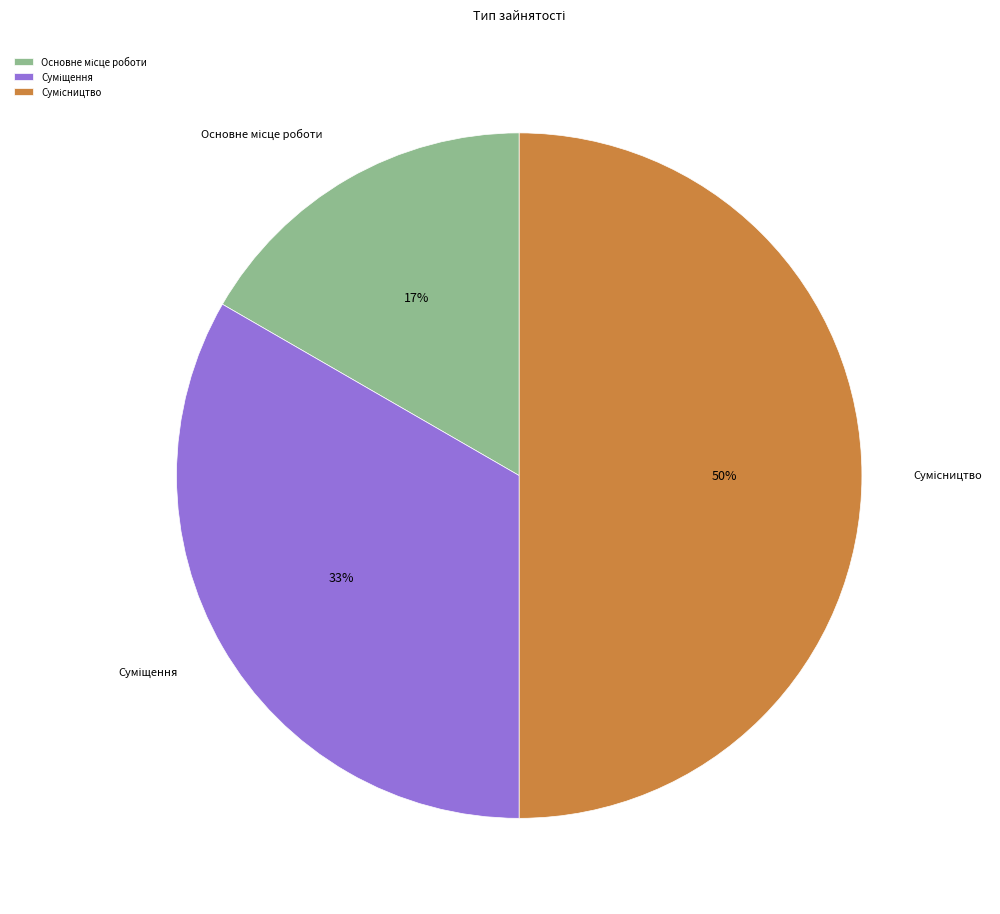

To the nearest percent, what is the difference between the largest and smallest slice percentages?

33%